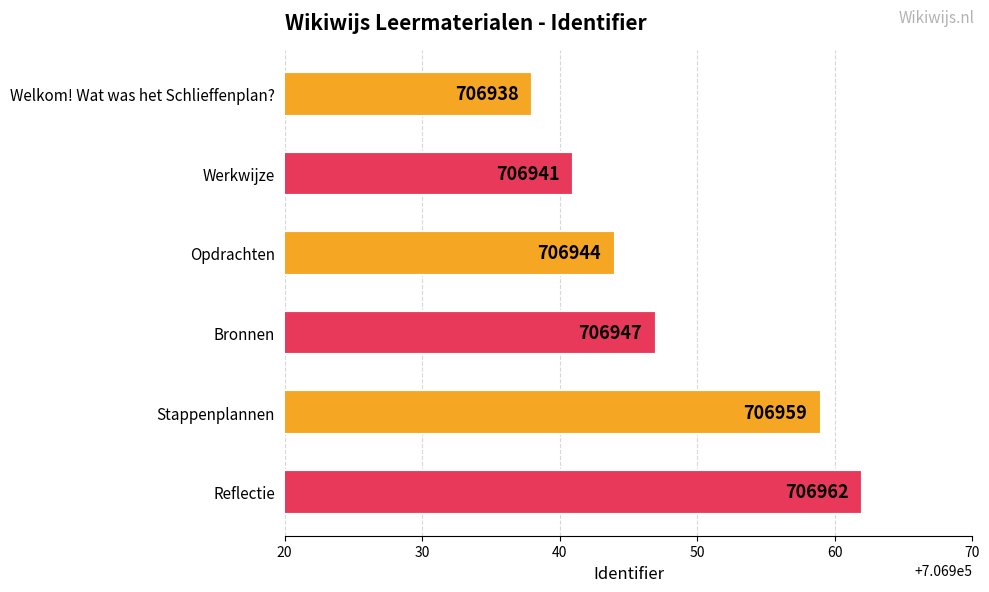

Is it true that the value at Werkwijze is 374638?

False